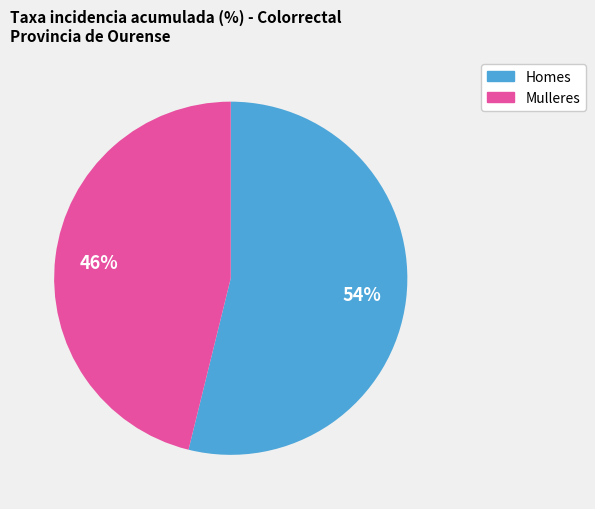

Rank the categories by value from highest to lowest.

Homes, Mulleres